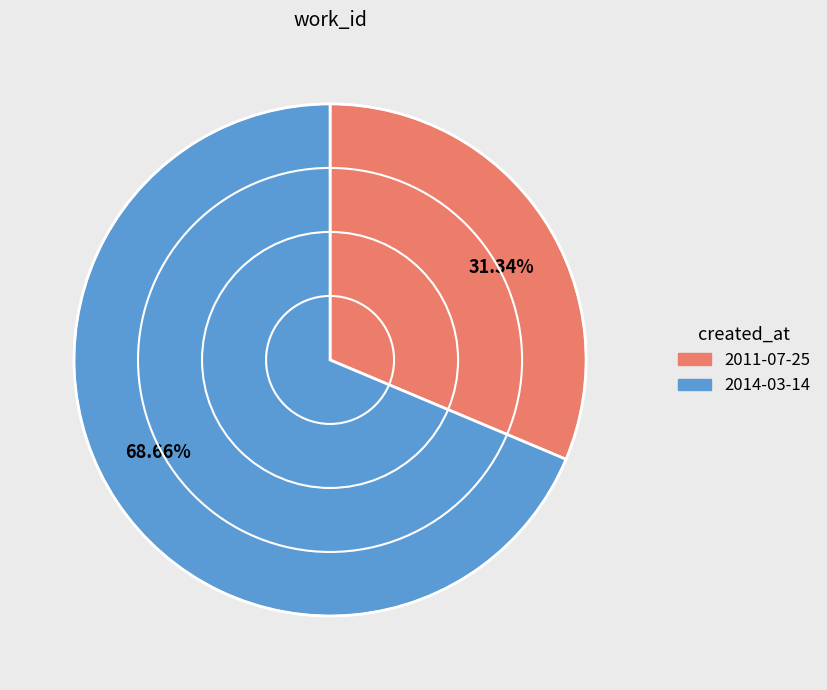

Between 68.66% and 31.34%, which is larger?

68.66%